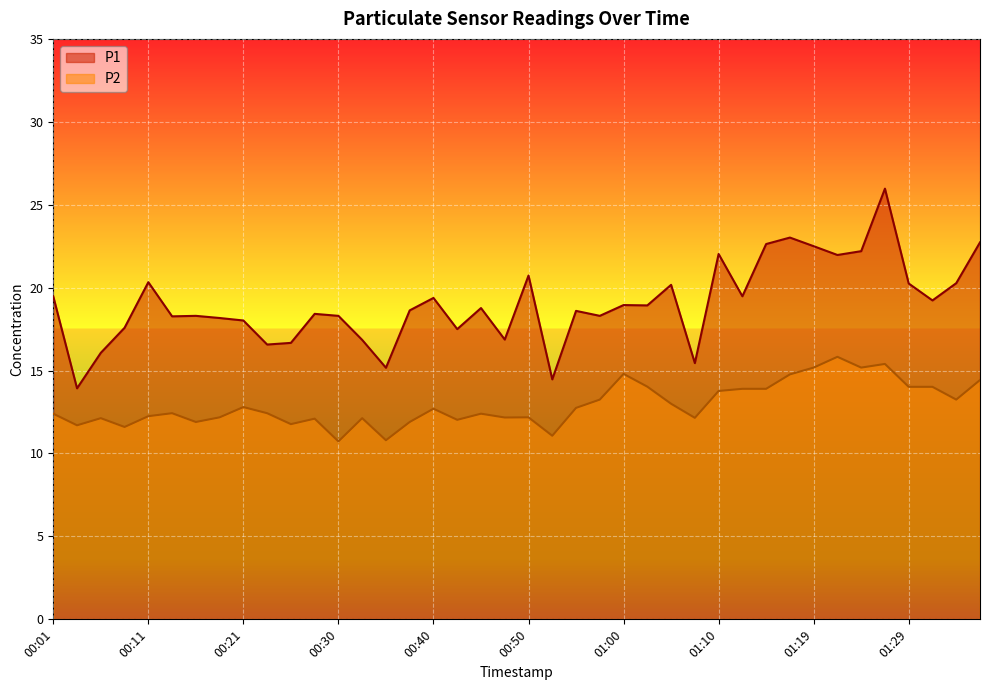

At which category does P1 reach its first local valley?

00:04